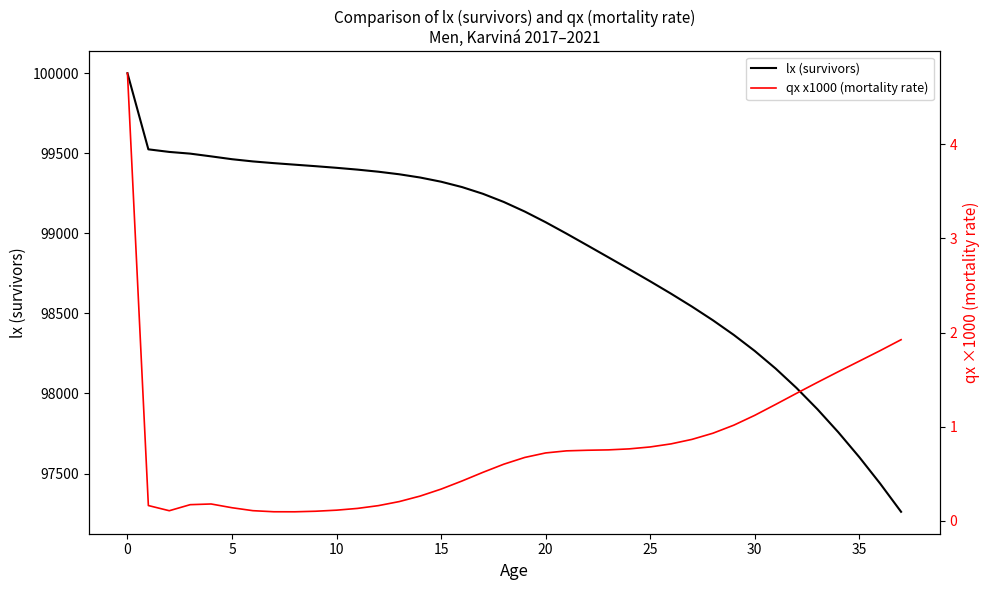

What is the value of the qx x1000 (mortality rate) point at the 1st from the left?

4.8